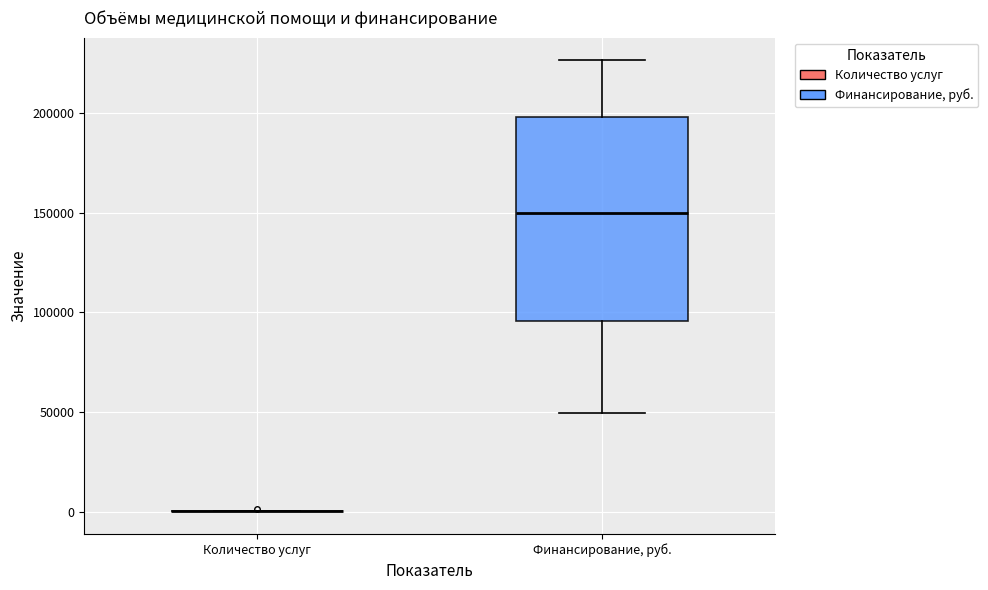

Reading left to right, read every box against the y-axis: the position of its median line, the range the box covers, and the ends of its whiskers. The values are not printed on the chart, so give them approximately, as read against the axis.

Количество услуг: box collapsed to a line at 0, whiskers 0 to 0
Финансирование, руб.: median 150000, box 95000 to 200000, whiskers 50000 to 225000